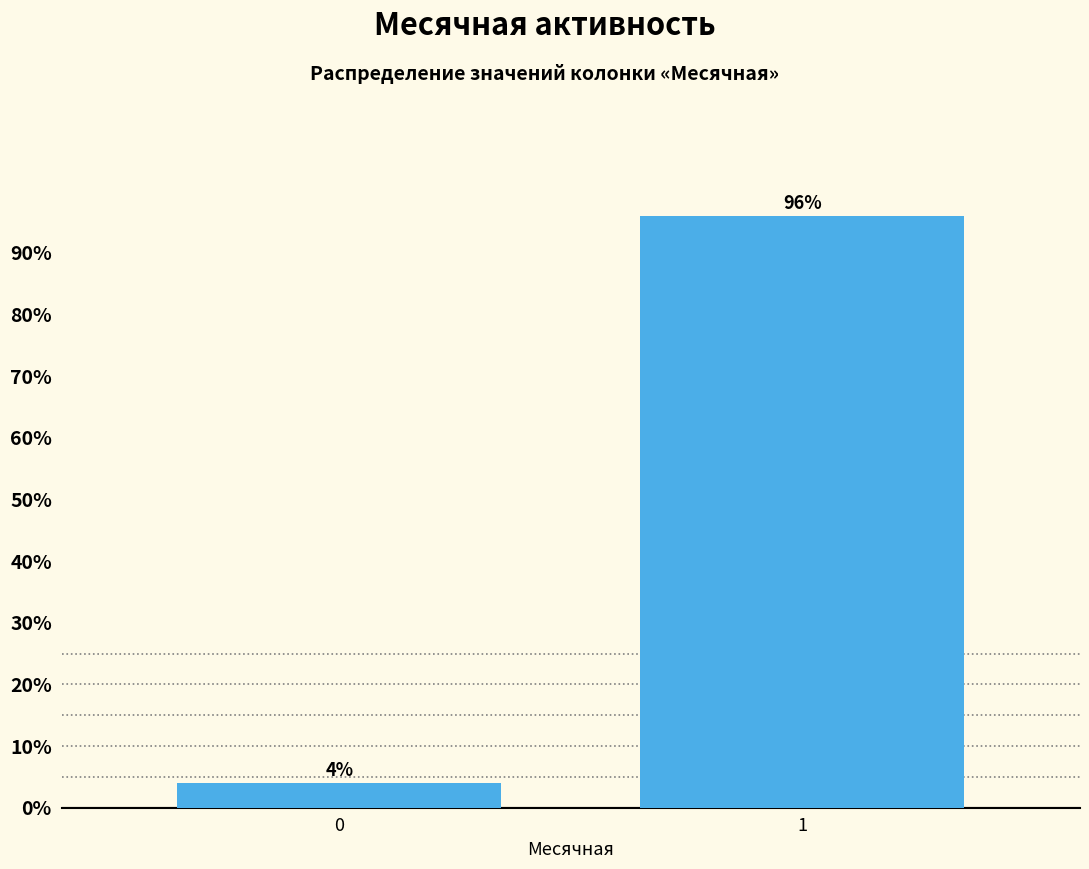

Reading left to right, list all the values displayed in this chart.

0=4	1=96